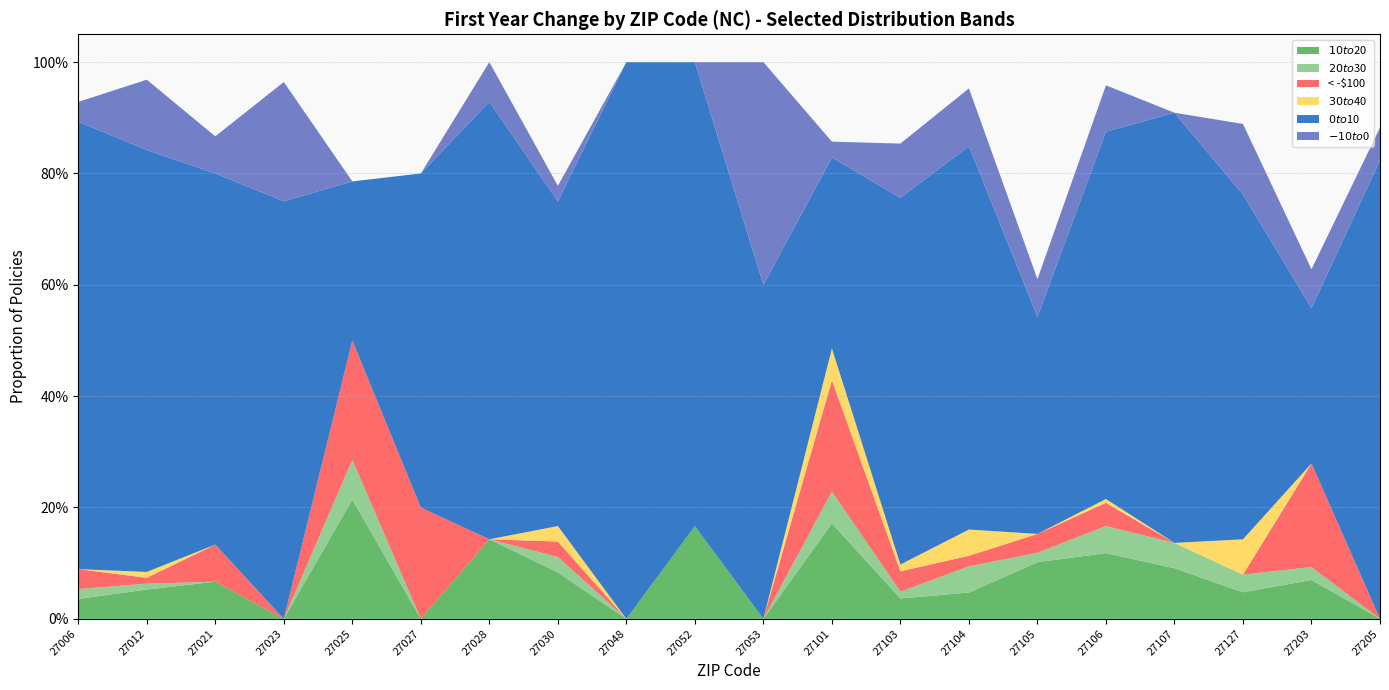

Reading left to right, what are all the values shown in this chart?

$10 to $20: 27006=0.0	27012=0.1	27021=0.1	27023=0.0	27025=0.2	27027=0.0	27028=0.1	27030=0.1	27048=0.0	27052=0.2	27053=0.0	27101=0.2	27103=0.0	27104=0.0	27105=0.1	27106=0.1	27107=0.1	27127=0.0	27203=0.1	27205=0.0
$20 to $30: 27006=0.0	27012=0.0	27021=0.0	27023=0.0	27025=0.1	27027=0.0	27028=0.0	27030=0.0	27048=0.0	27052=0.0	27053=0.0	27101=0.1	27103=0.0	27104=0.0	27105=0.0	27106=0.0	27107=0.0	27127=0.0	27203=0.0	27205=0.0
< -$100: 27006=0.0	27012=0.0	27021=0.1	27023=0.0	27025=0.2	27027=0.2	27028=0.0	27030=0.0	27048=0.0	27052=0.0	27053=0.0	27101=0.2	27103=0.0	27104=0.0	27105=0.0	27106=0.0	27107=0.0	27127=0.0	27203=0.2	27205=0.0
$30 to $40: 27006=0.0	27012=0.0	27021=0.0	27023=0.0	27025=0.0	27027=0.0	27028=0.0	27030=0.0	27048=0.0	27052=0.0	27053=0.0	27101=0.1	27103=0.0	27104=0.0	27105=0.0	27106=0.0	27107=0.0	27127=0.1	27203=0.0	27205=0.0
$0 to $10: 27006=0.8	27012=0.8	27021=0.7	27023=0.8	27025=0.3	27027=0.6	27028=0.8	27030=0.6	27048=1.0	27052=0.8	27053=0.6	27101=0.3	27103=0.7	27104=0.7	27105=0.4	27106=0.7	27107=0.8	27127=0.6	27203=0.3	27205=0.8
$-10 to $0: 27006=0.0	27012=0.1	27021=0.1	27023=0.2	27025=0.0	27027=0.0	27028=0.1	27030=0.0	27048=0.0	27052=0.0	27053=0.4	27101=0.0	27103=0.1	27104=0.1	27105=0.1	27106=0.1	27107=0.0	27127=0.1	27203=0.1	27205=0.1